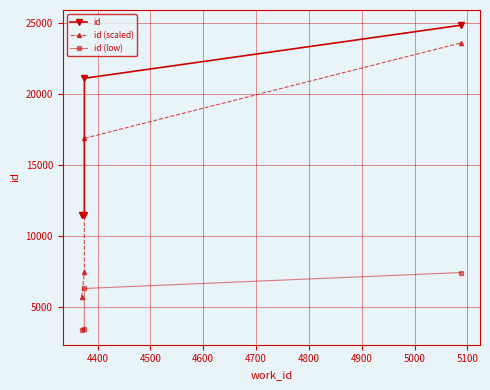

What is the value of the id (scaled) point at the 1st from the left?

5741.0